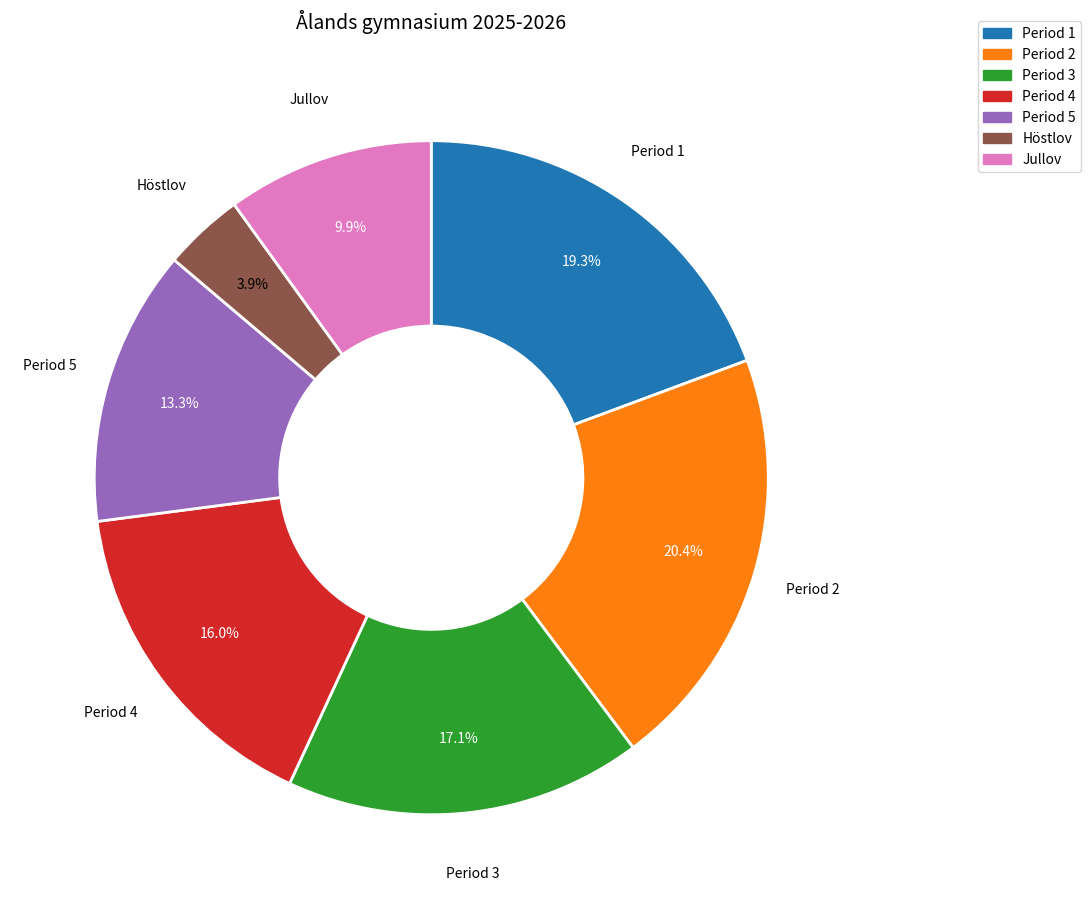

True or false: Period 2 accounts for 52% of the total.

False